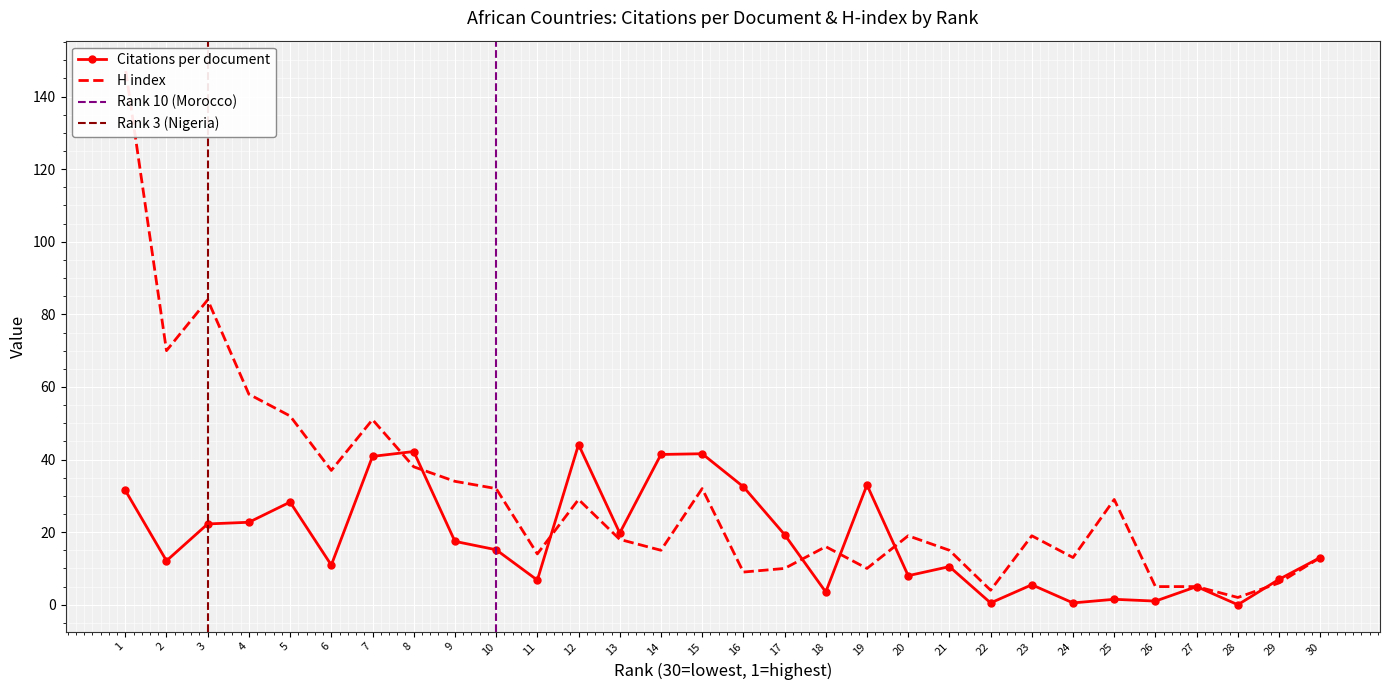

What is the value of the Citations per document point at the 10th from the left?

15.2